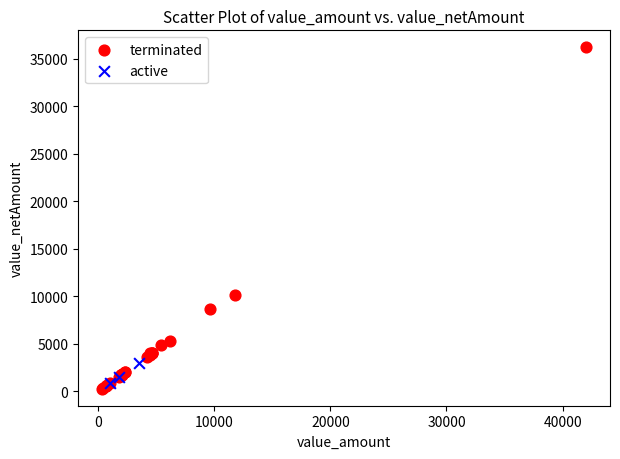

Which series has the widest spread of Y values?

terminated